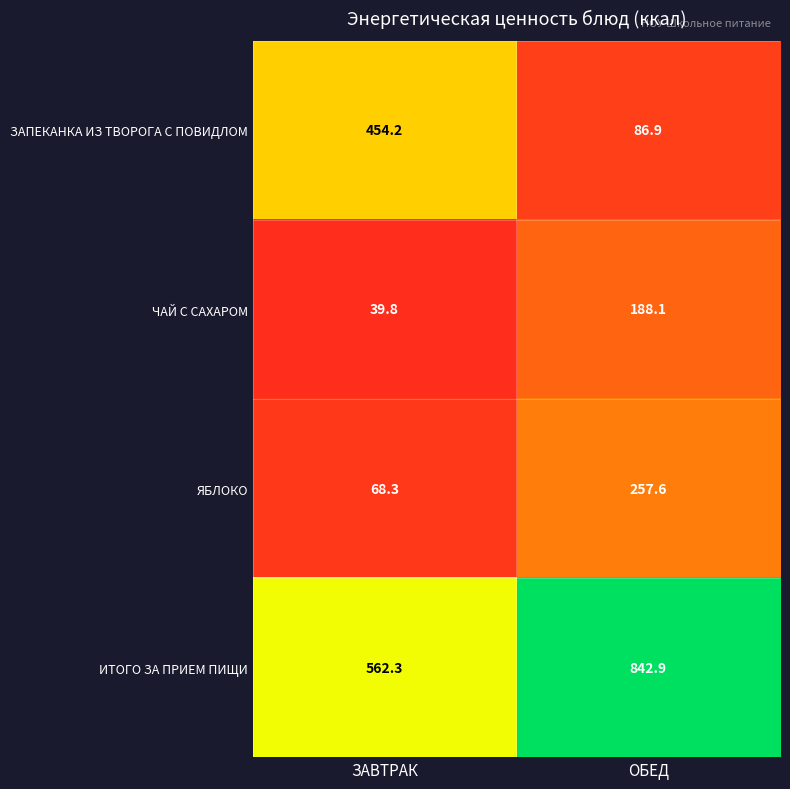

What is the highest value of the ЯБЛОКО series?

257.6